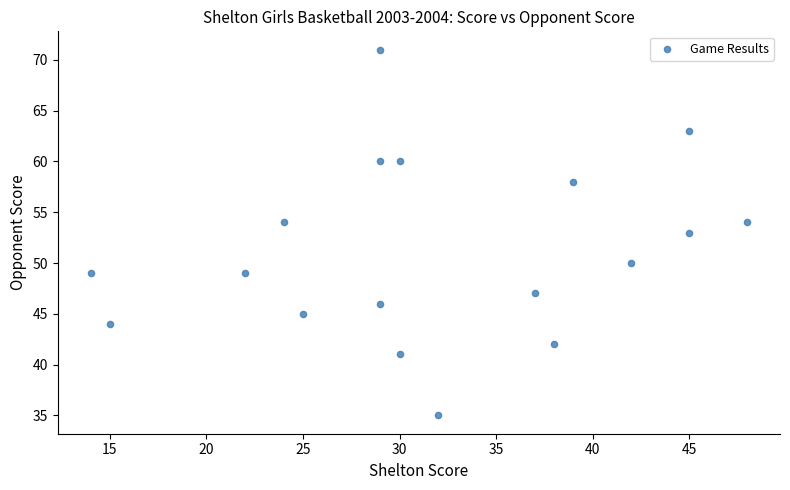

What is the range of Y values (max minus min)?

36